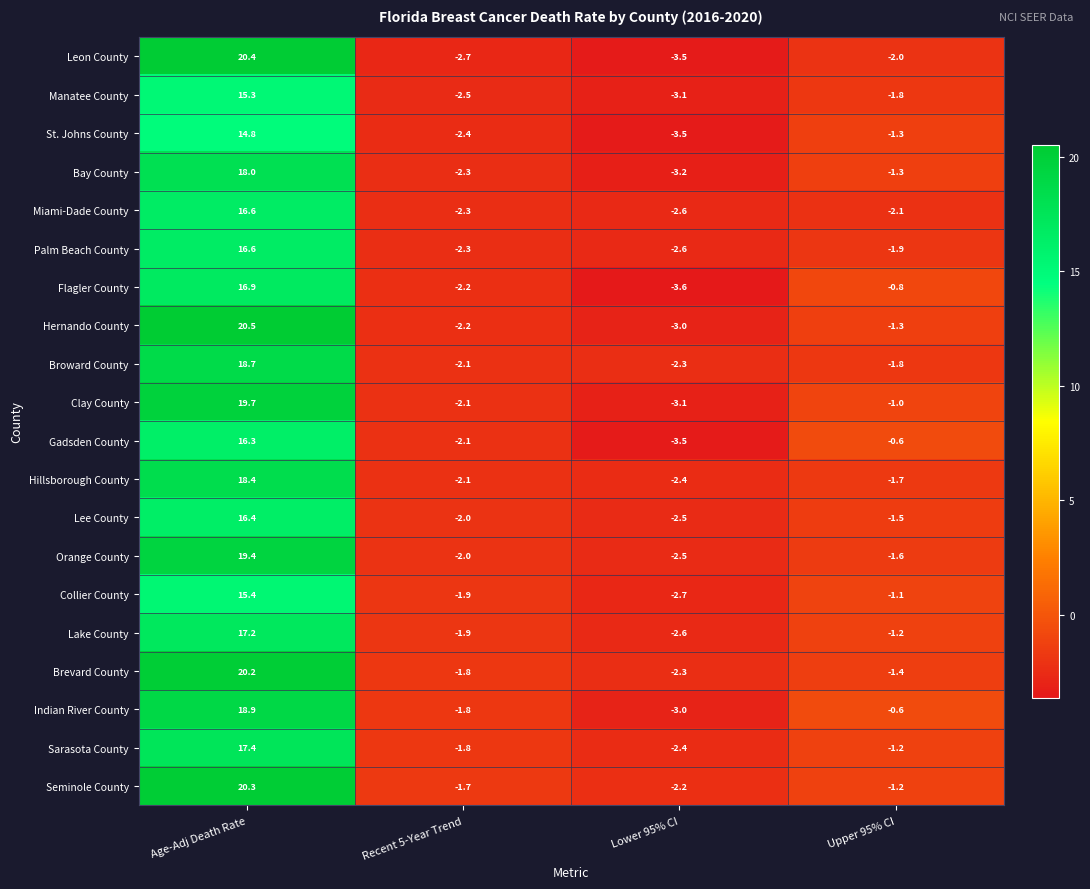

At which label is Collier County closest to 6?

Upper 95% CI